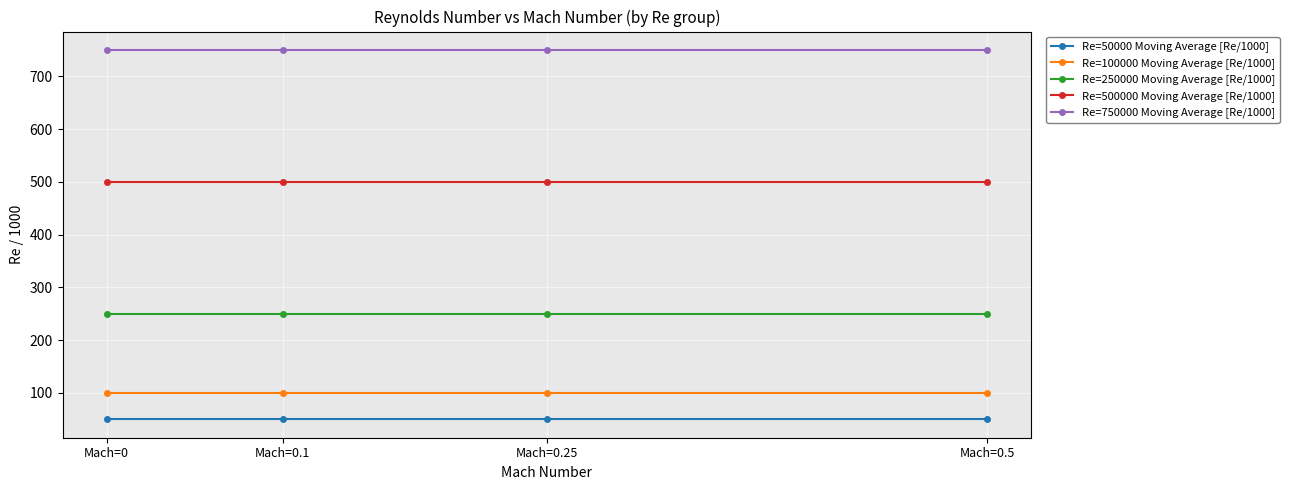

Rank the series by their maximum value, from highest to lowest.

Re=750000 Moving Average [Re/1000], Re=500000 Moving Average [Re/1000], Re=250000 Moving Average [Re/1000], Re=100000 Moving Average [Re/1000], Re=50000 Moving Average [Re/1000]